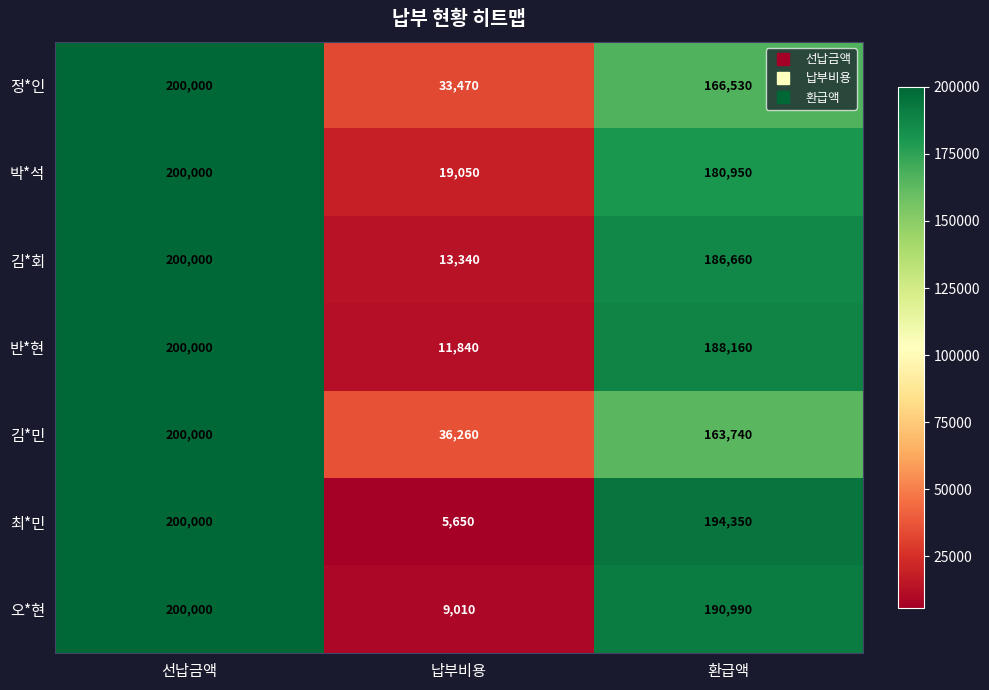

At 환급액, list the series in order from largest to smallest.

최*민, 오*현, 반*현, 김*회, 박*석, 정*인, 김*민